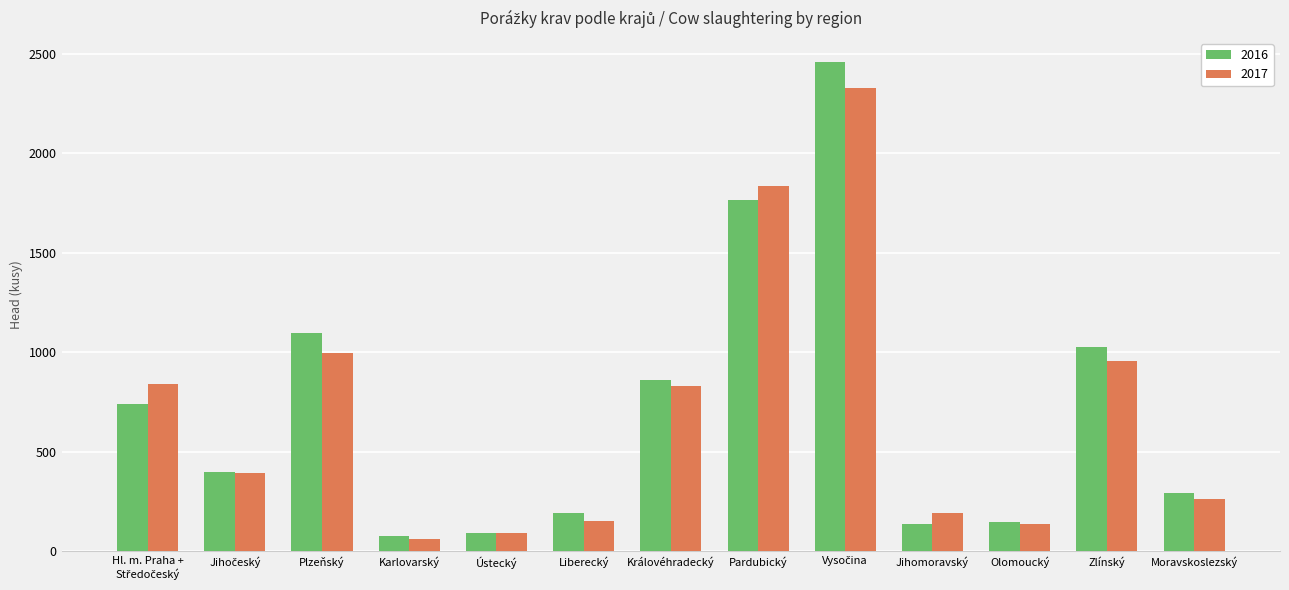

At how many categories does at least one series exceed 1522?

2